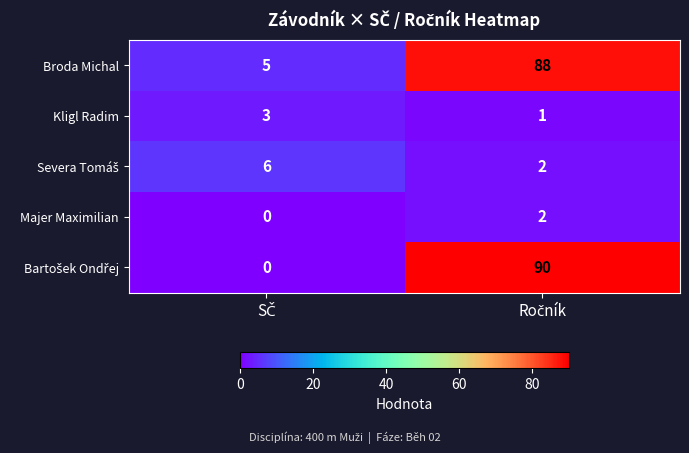

What is the maximum value shown in the chart?

90